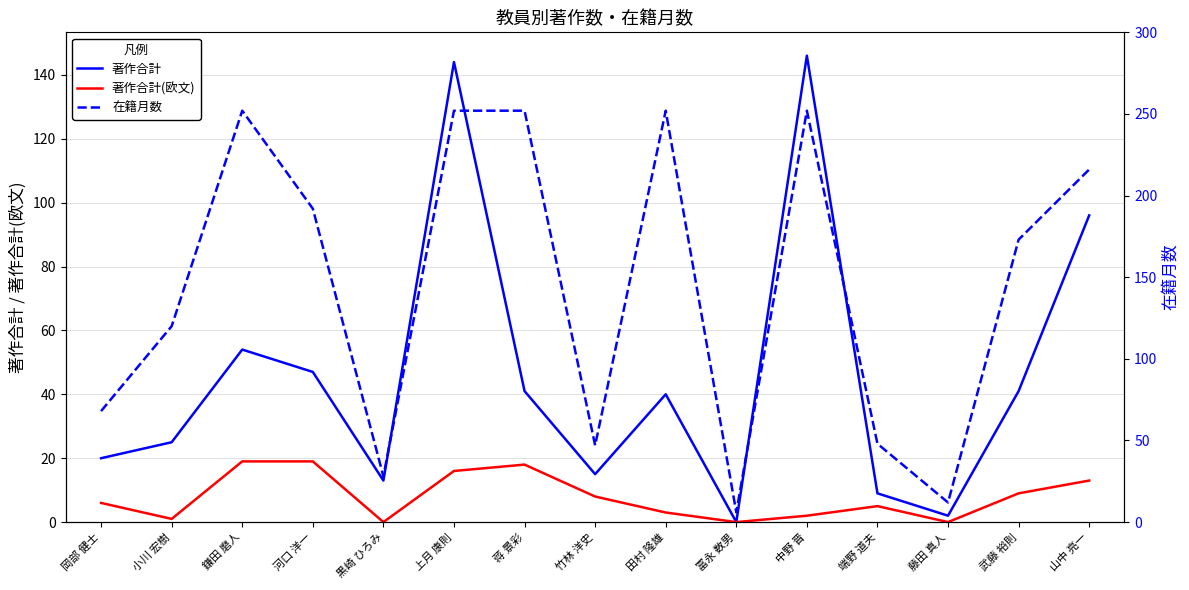

List the labels in order of 在籍月数 value, smallest first.

冨永 数男, 藤田 真人, 黒崎 ひろみ, 竹林 洋史, 端野 道夫, 岡部 健士, 小川 宏樹, 武藤 裕則, 河口 洋一, 山中 亮一, 鎌田 磨人, 上月 康則, 蒋 景彩, 田村 隆雄, 中野 晋